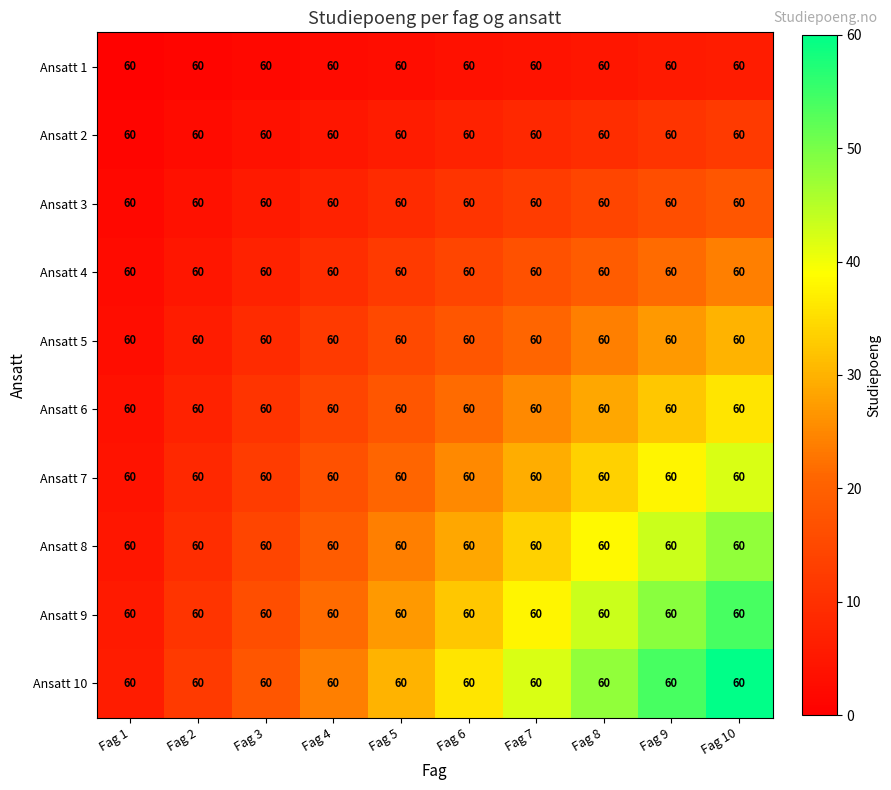

The Ansatt 10 series shows 9.7 at Fag 3. True or false?

False